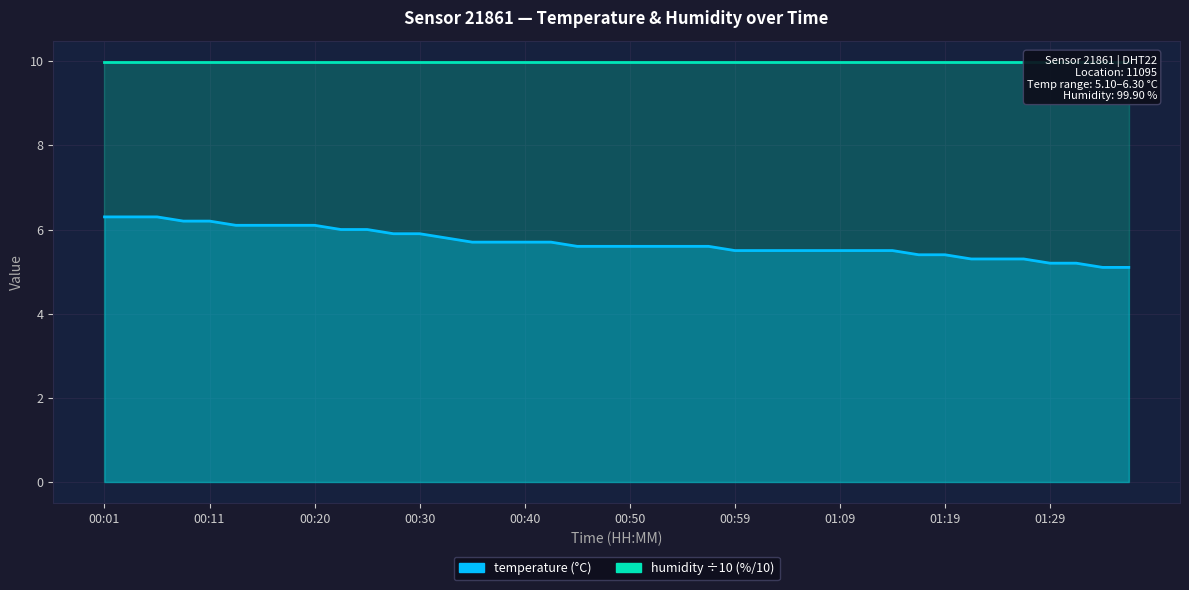

At which label is the value closest to 5?

01:34